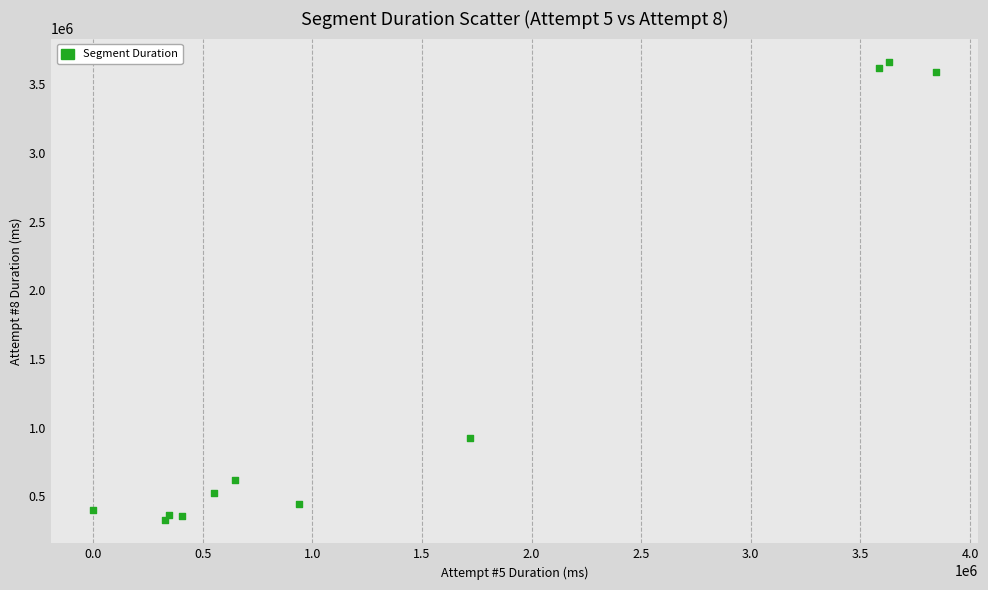

What Y value in the scatter plot is closest to 1994776?

922675